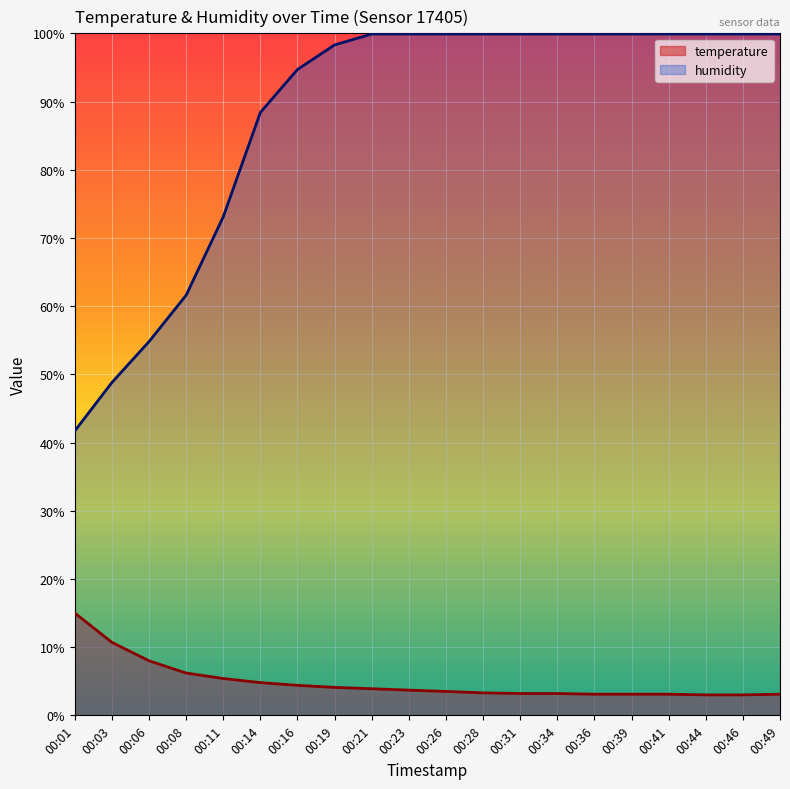

True or false: temperature and humidity intersect in this chart.

False